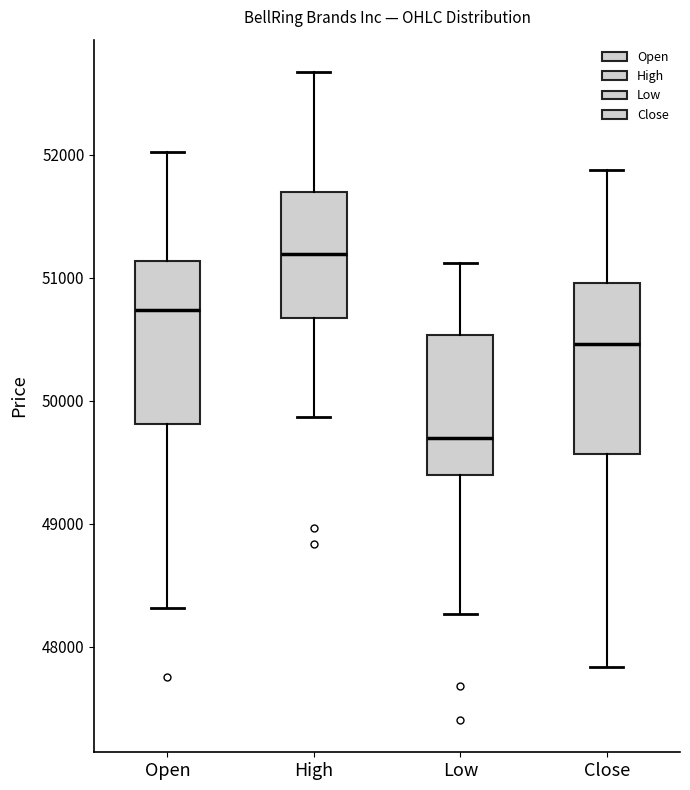

Reading left to right, read every box against the y-axis: the position of its median line, the range the box covers, and the ends of its whiskers. The values are not printed on the chart, so give them approximately, as read against the axis.

Open: median 50700, box 49800 to 51100, whiskers 48300 to 52000
High: median 51200, box 50700 to 51700, whiskers 49900 to 52700
Low: median 49700, box 49400 to 50500, whiskers 48300 to 51100
Close: median 50500, box 49600 to 51000, whiskers 47800 to 51900